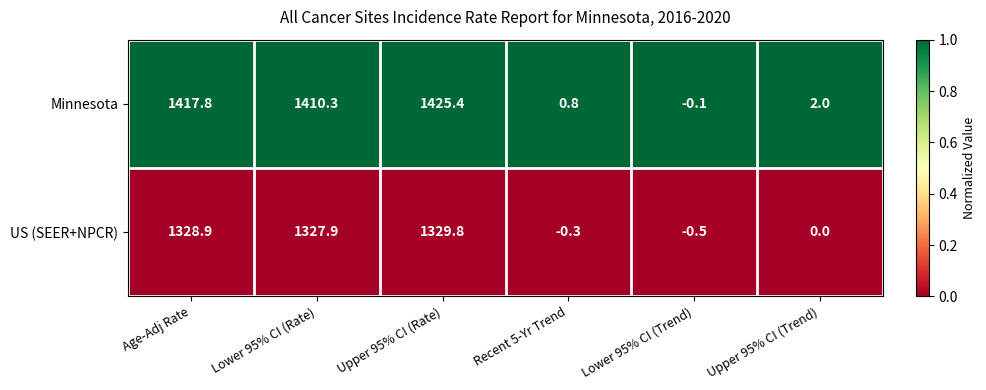

What is the difference between the maximum and minimum values in the US (SEER+NPCR) series?

1330.3